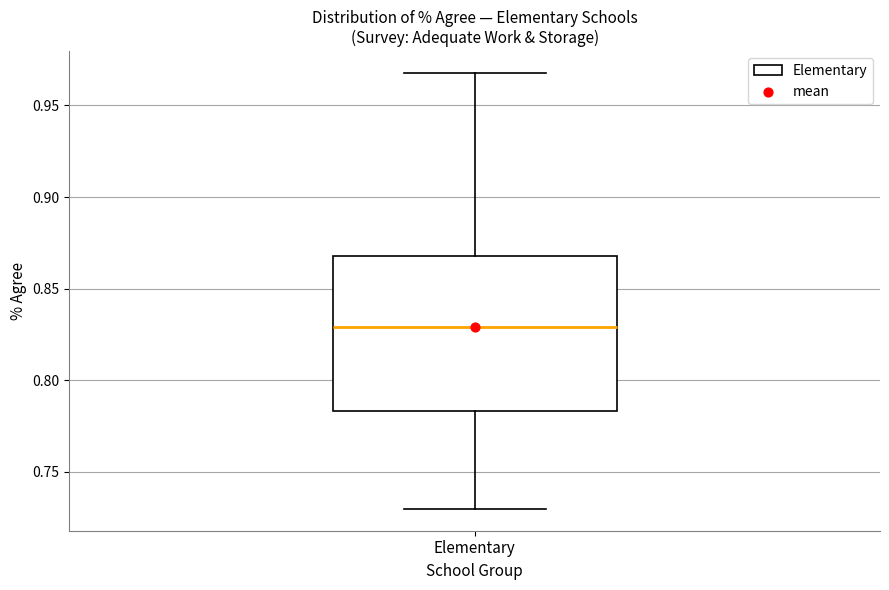

Transcribe this box plot: give where the median line is, the range the box spans, and where the two whiskers end, as read against the y-axis. The values are not printed on the chart, so give them approximately, as read against the axis.

median 0.830, box 0.785 to 0.870, whiskers 0.730 to 0.970